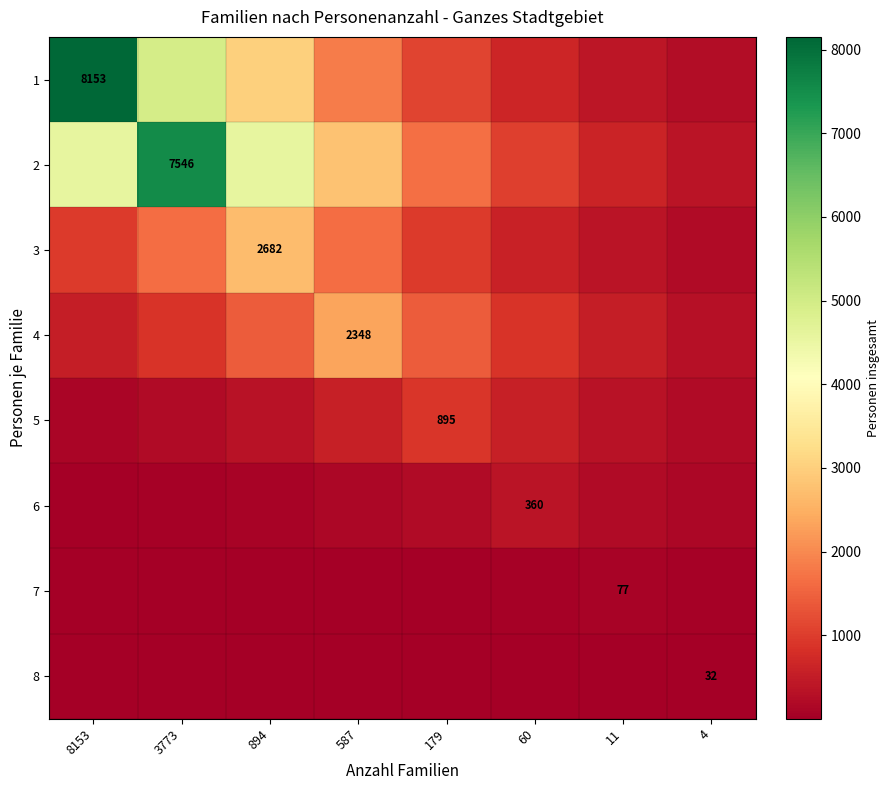

What is the difference between the maximum and minimum values in the 3 series?

2461.8